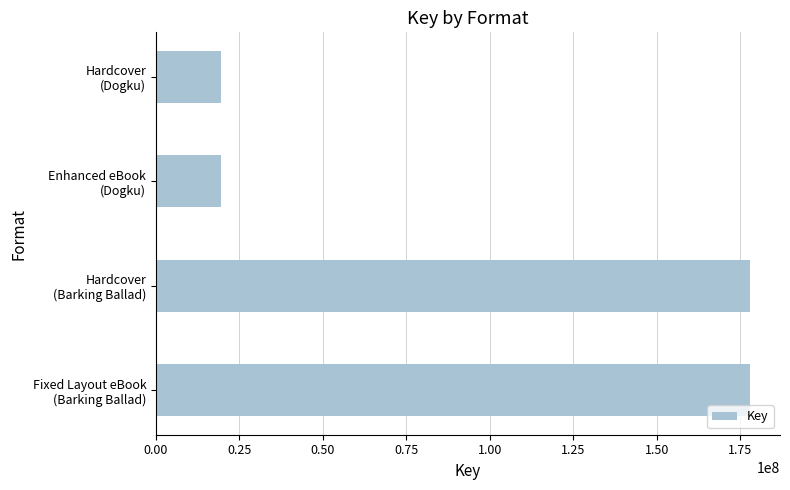

What is the average value?

98678073